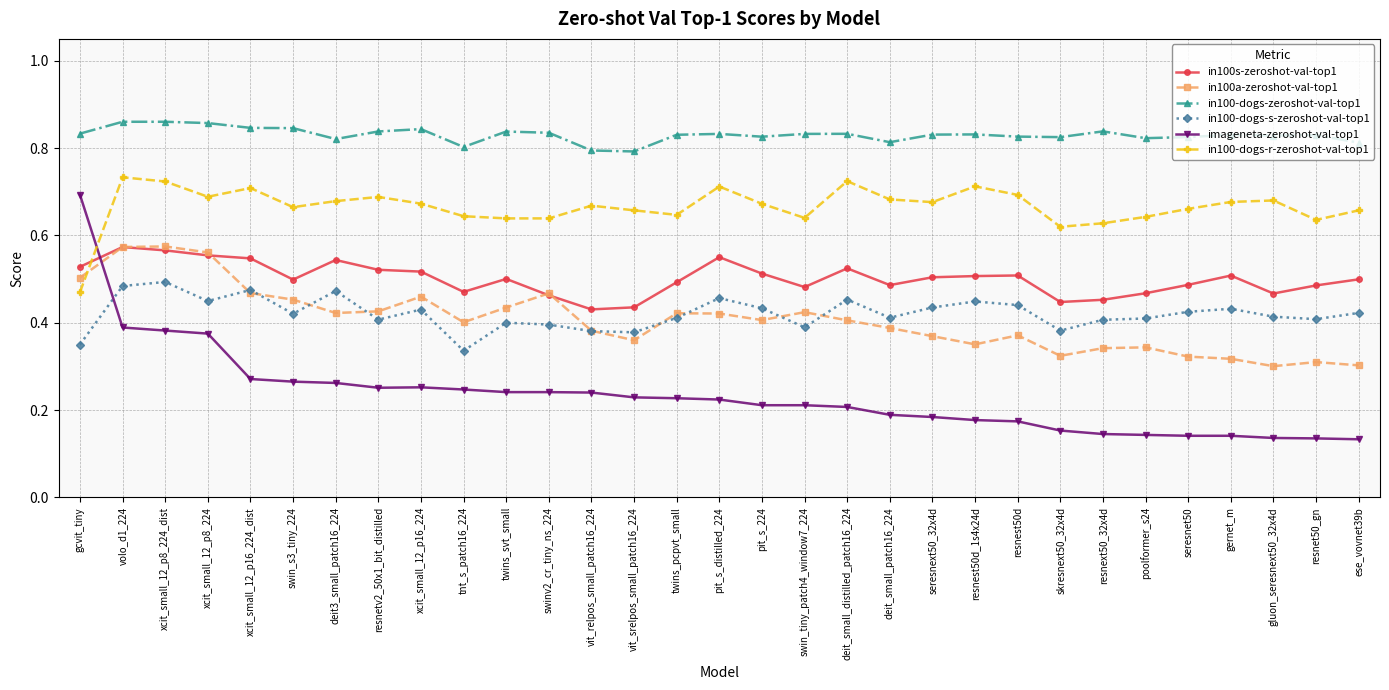

Count the number of data series in this chart.

6